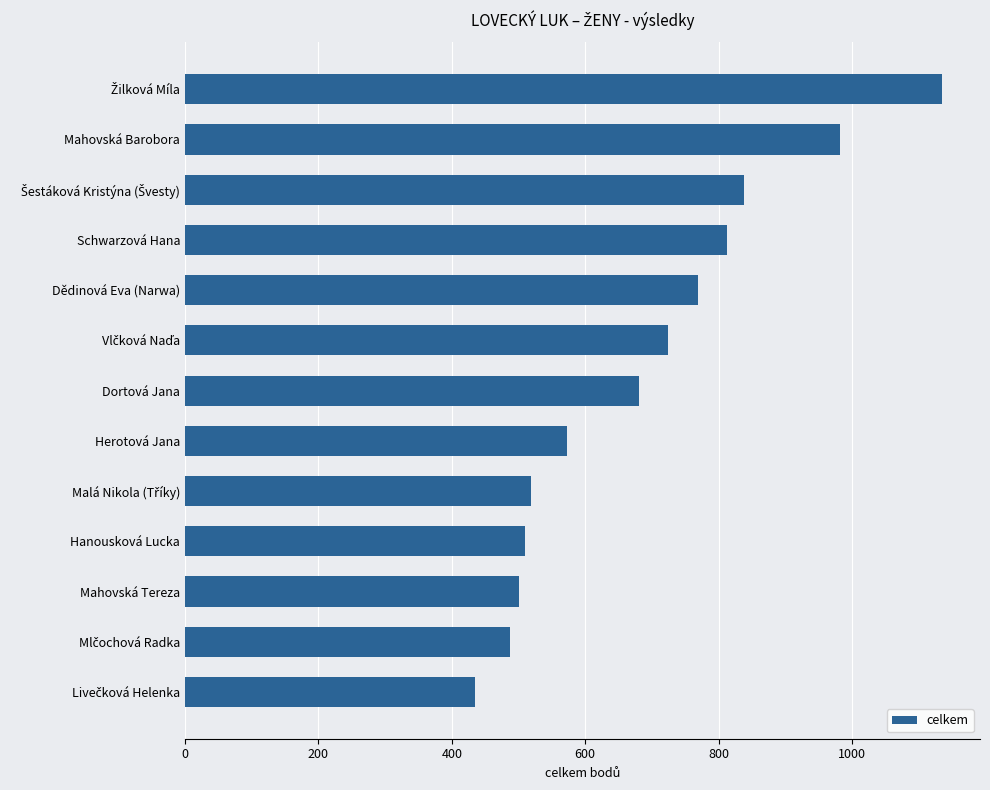

What is the approximate value at Dědinová Eva (Narwa)?

769.0